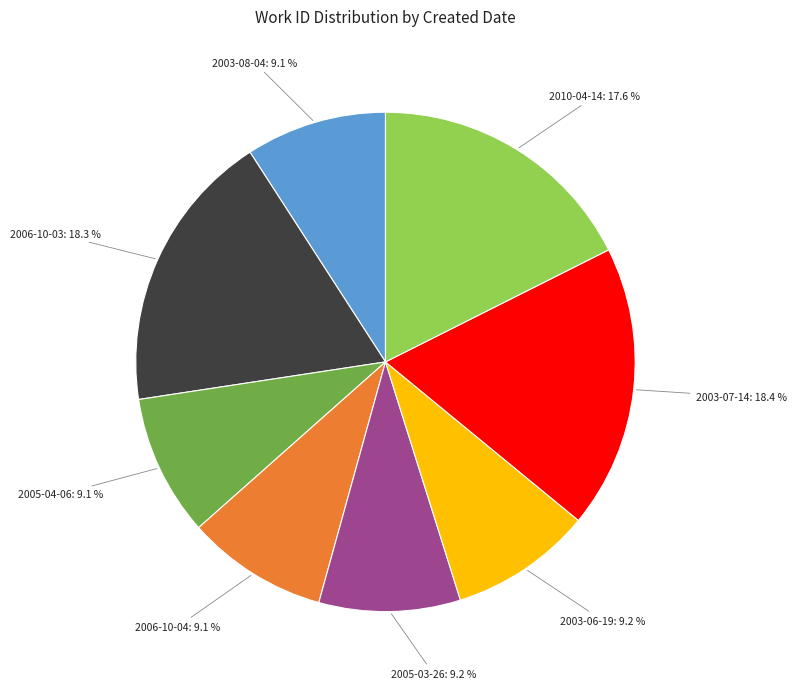

Does any single category account for the majority?

No